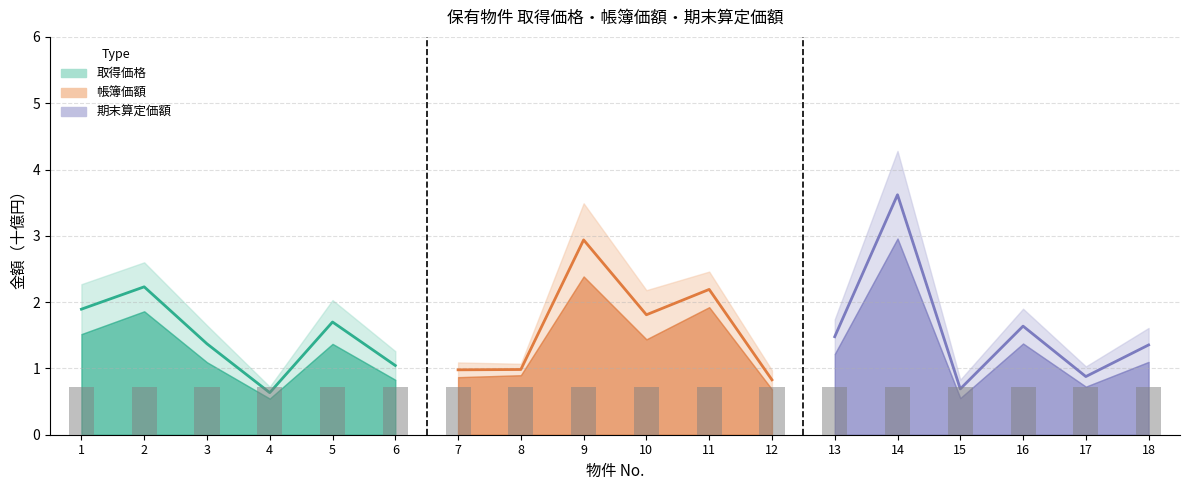

At which label is the value closest to 1?

6